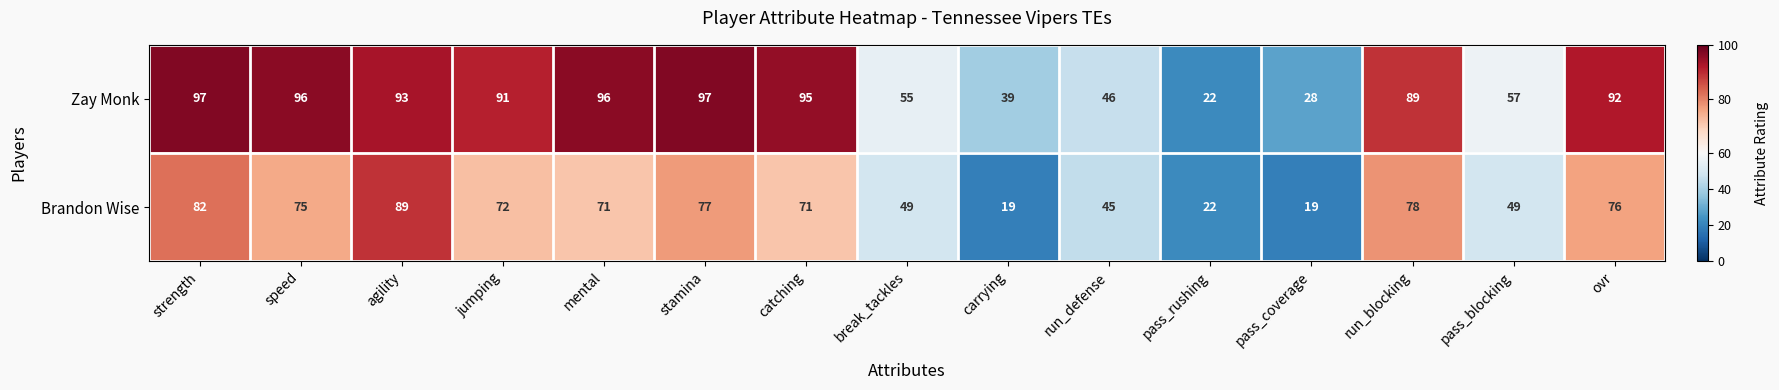

What is the sum of all Zay Monk values?

1093